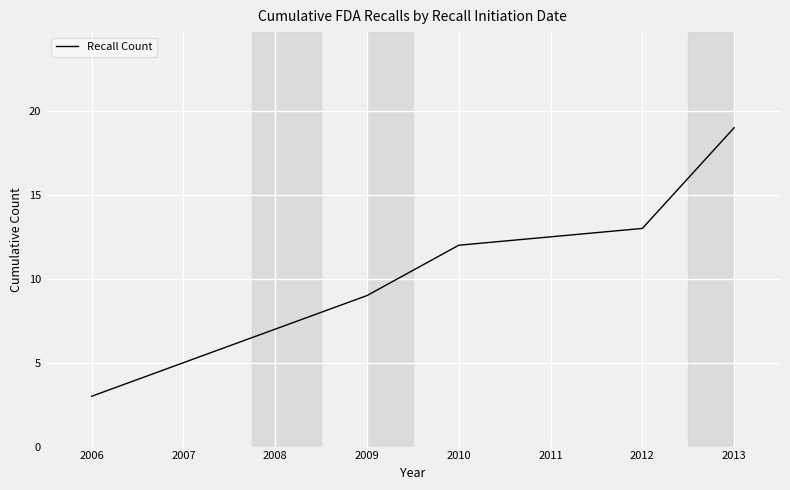

Reading right to left, list all the values displayed in this chart.

19	13	12	9	7	5	3